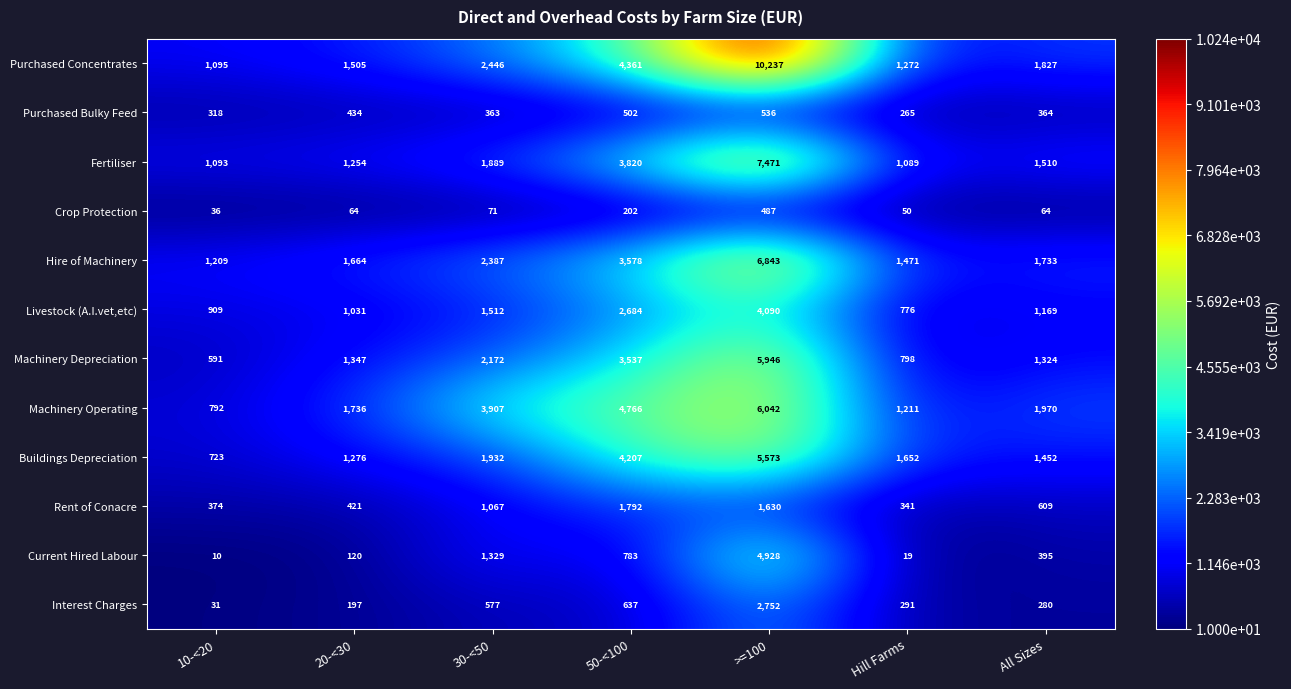

What is the approximate value of Crop Protection at >=100?

487